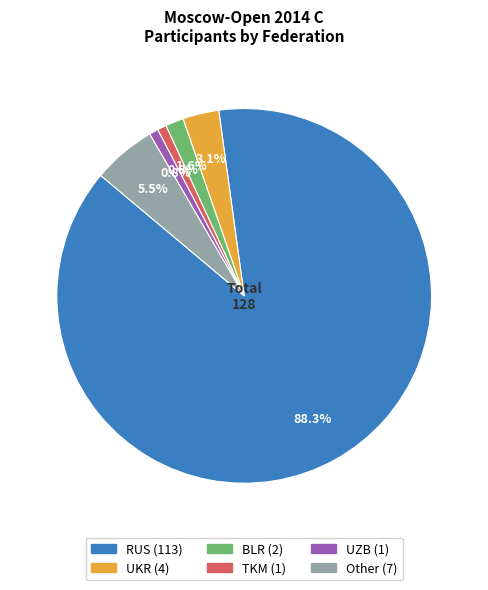

Combined, do RUS and BLR account for over 50%?

Yes